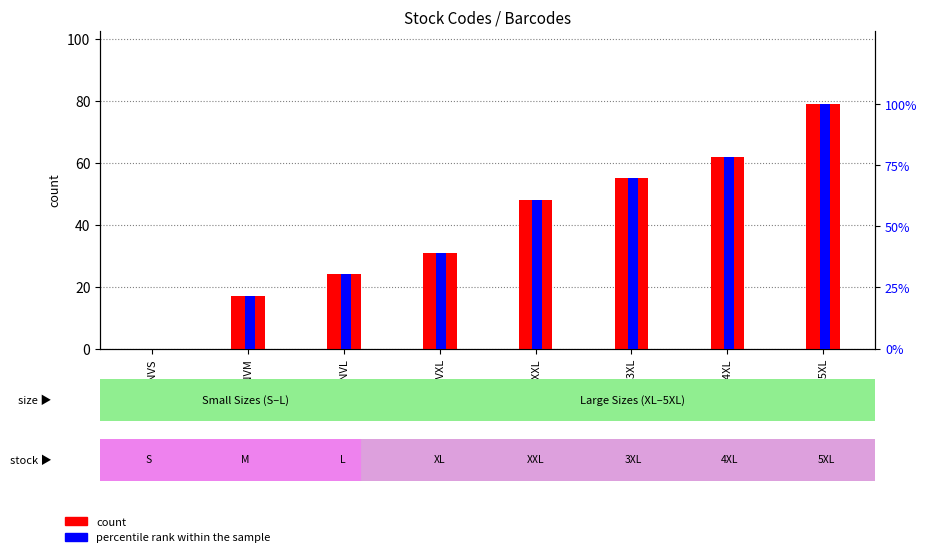

What is the approximate value of percentile rank within the sample at 1150NVXL?

39.2